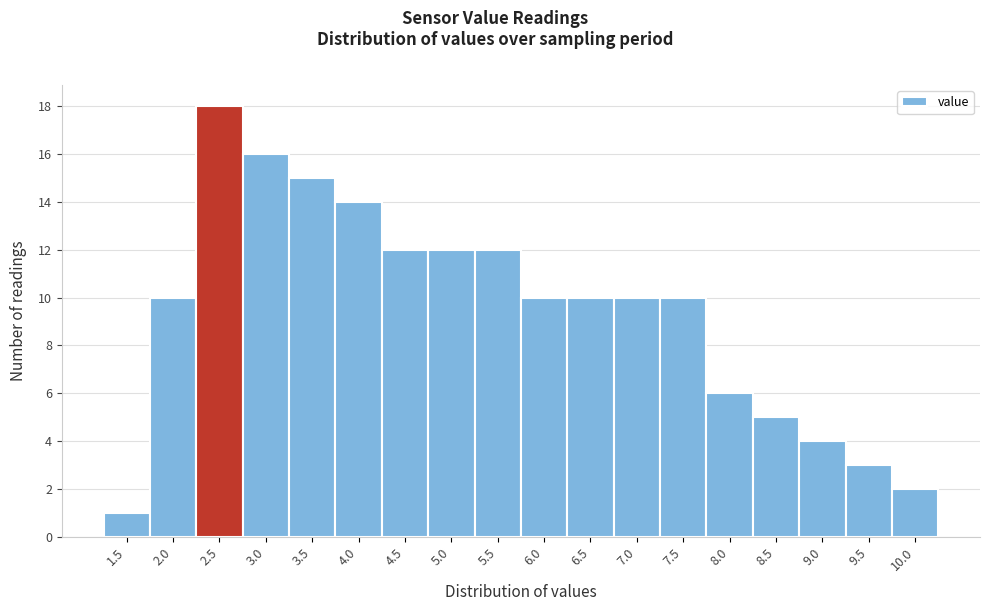

Reading right to left, list all the values displayed in this chart.

2	3	4	5	6	10	10	10	10	12	12	12	14	15	16	18	10	1